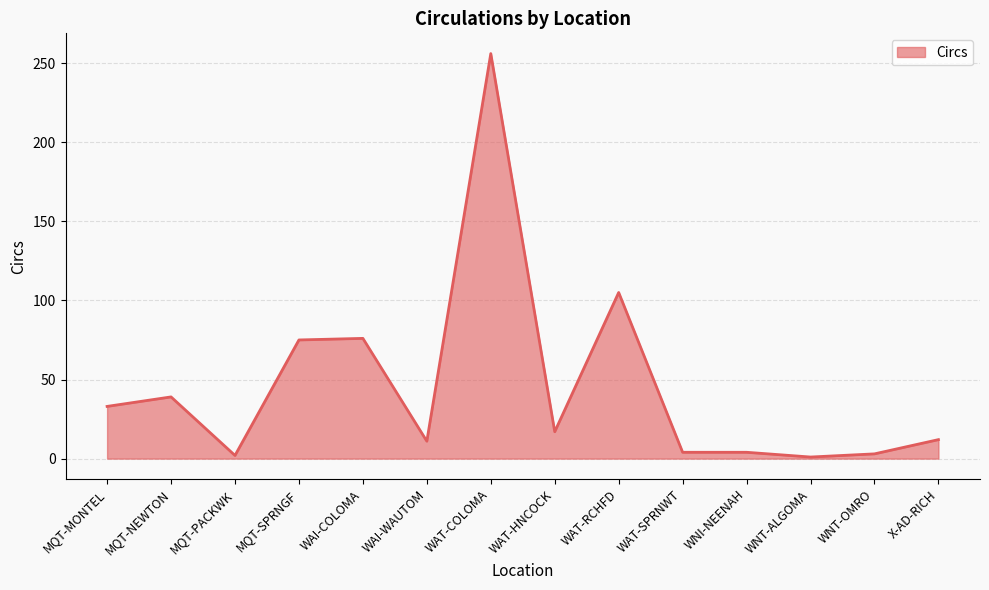

True or false: the data shows 76 at WAI-COLOMA.

True